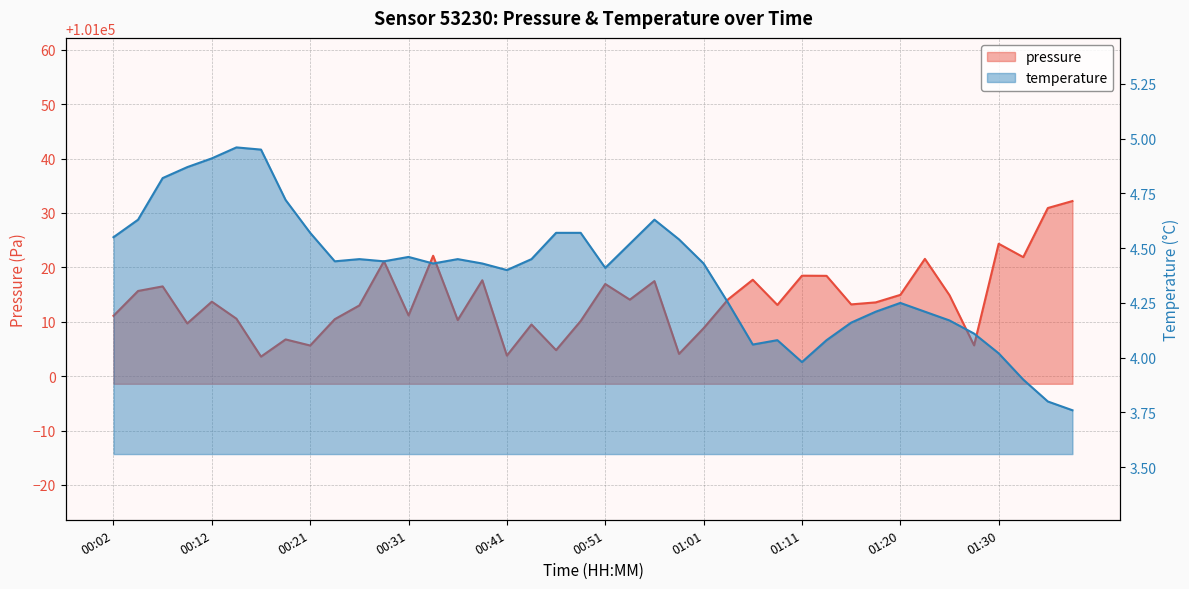

Does the chart display data point markers on the line(s)?

No